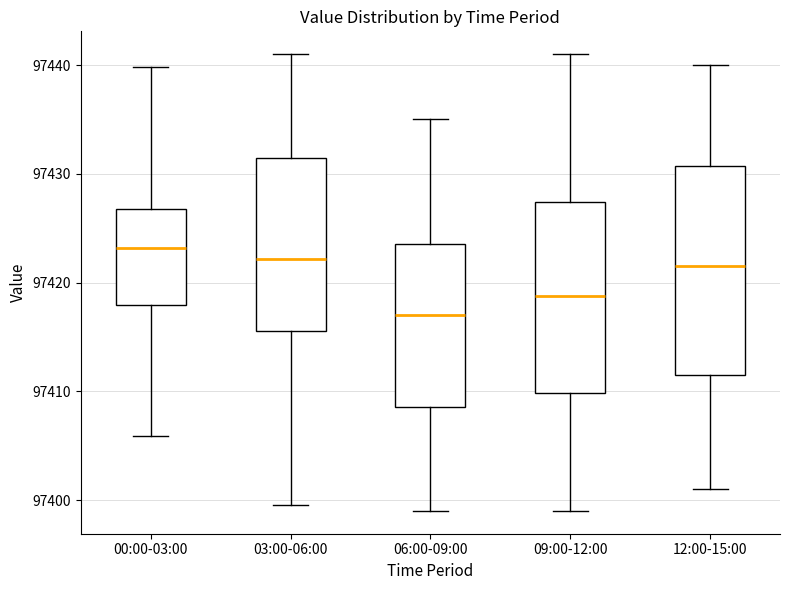

Comparing the boxes themselves (not the whiskers), which one is the tallest?

12:00-15:00